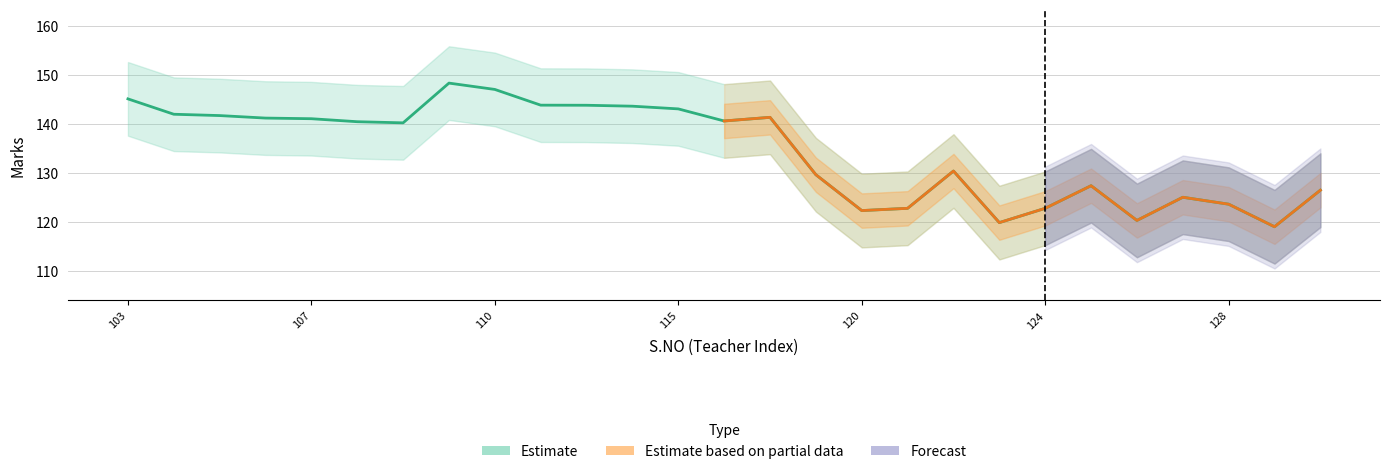

How many data points are above 140?

15